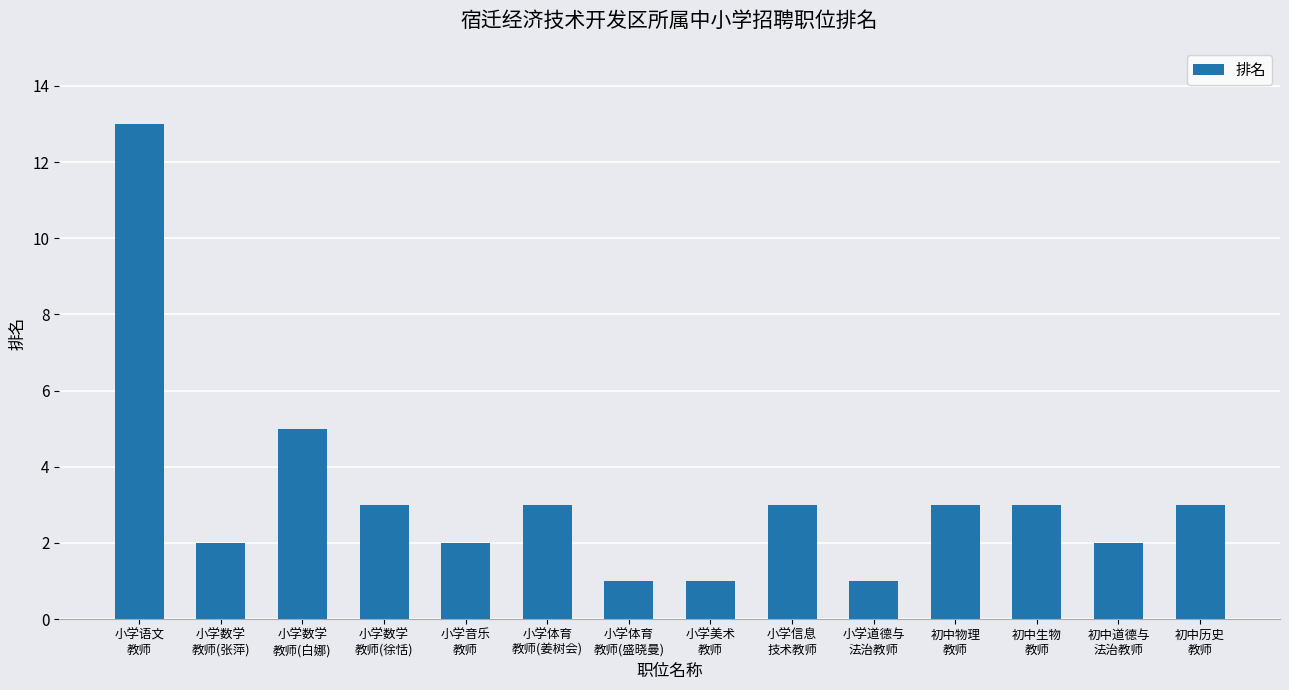

How many data points are less than 3?

6